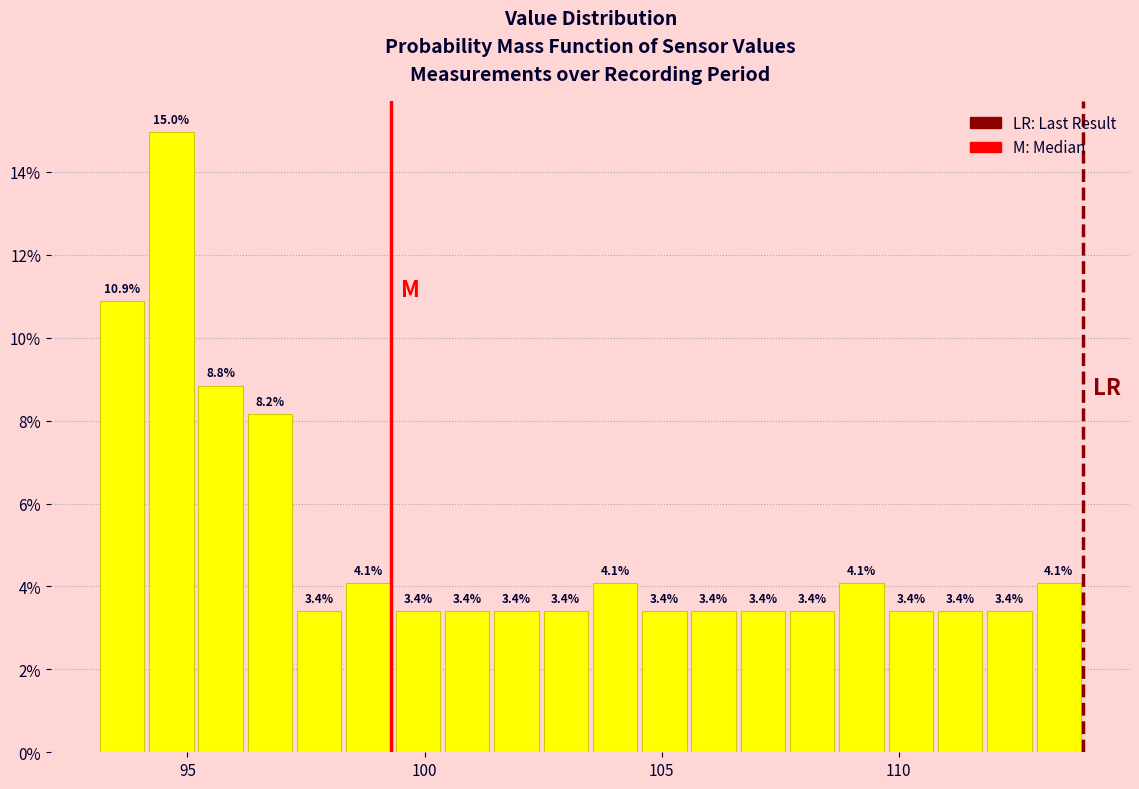

Read against the x-axis, roughly where is the centre of the tallest bar?

94.5